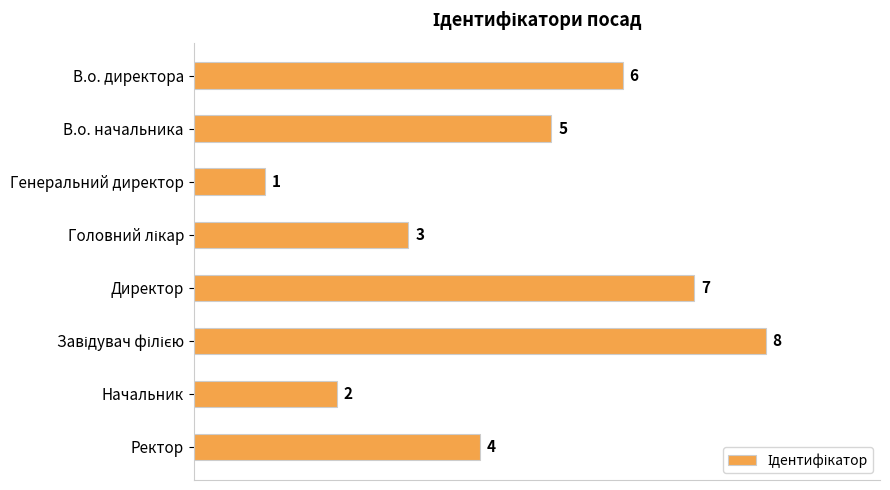

How many values are below 5?

4